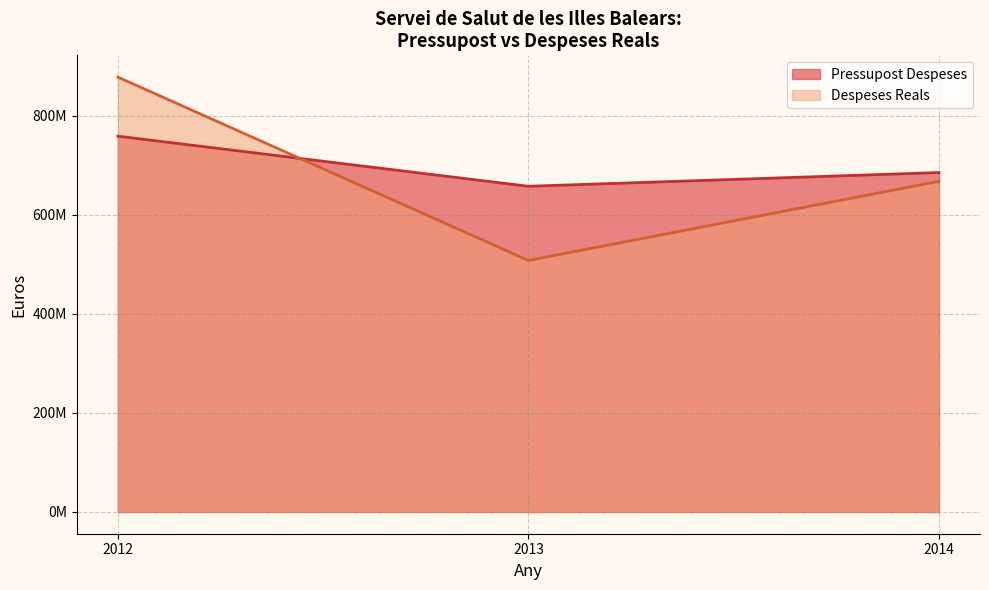

What is the difference between the maximum and minimum values in the Despeses Reals series?

370469144.0